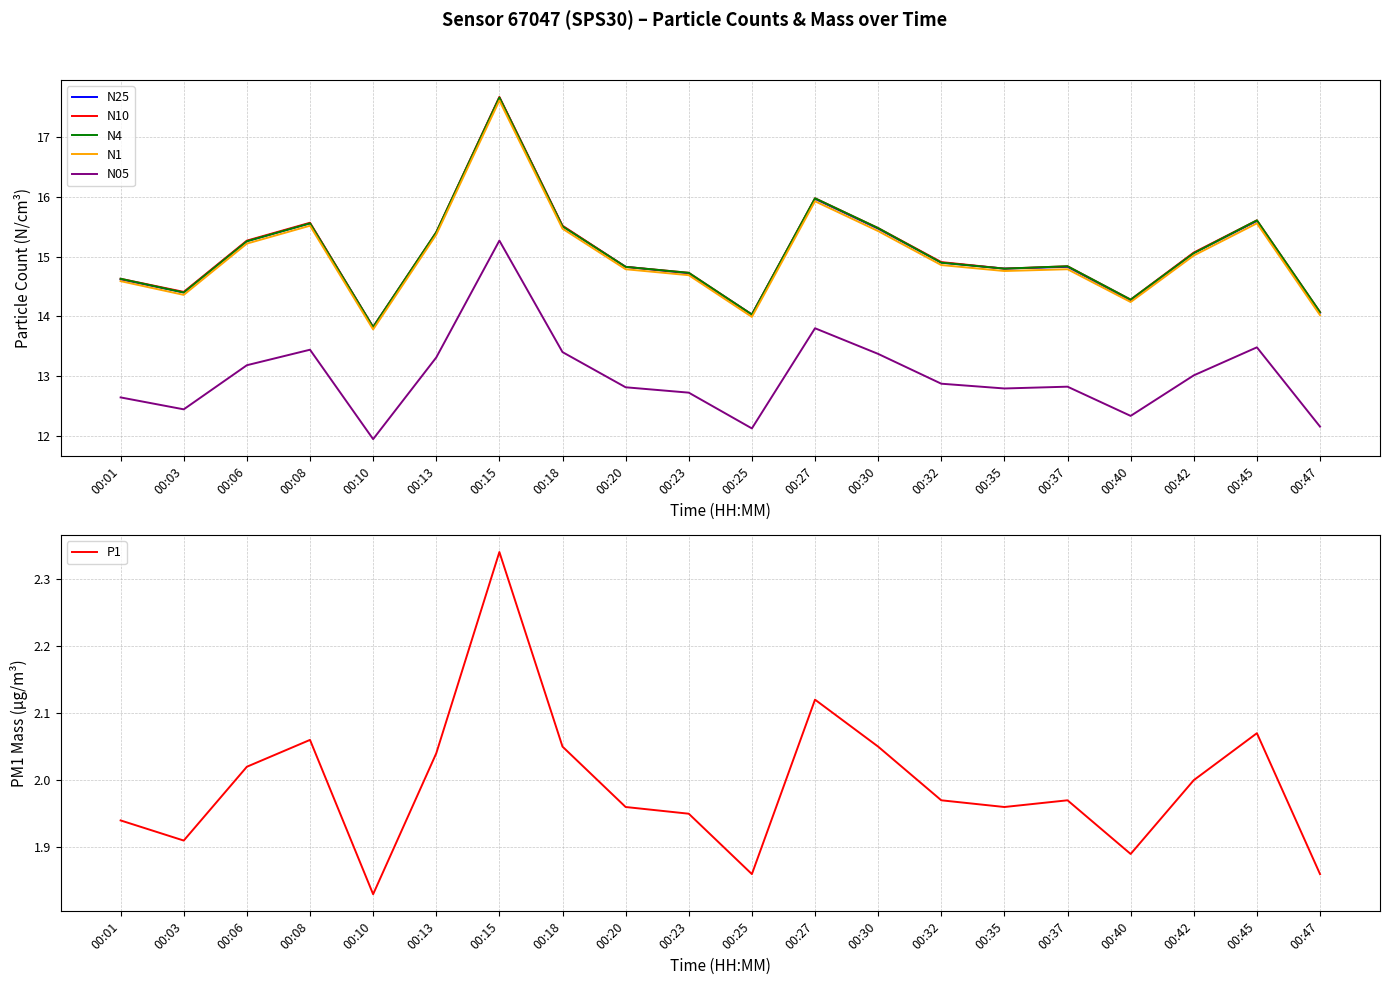

Is it true that N05 equals 12.6 at 00:01?

True